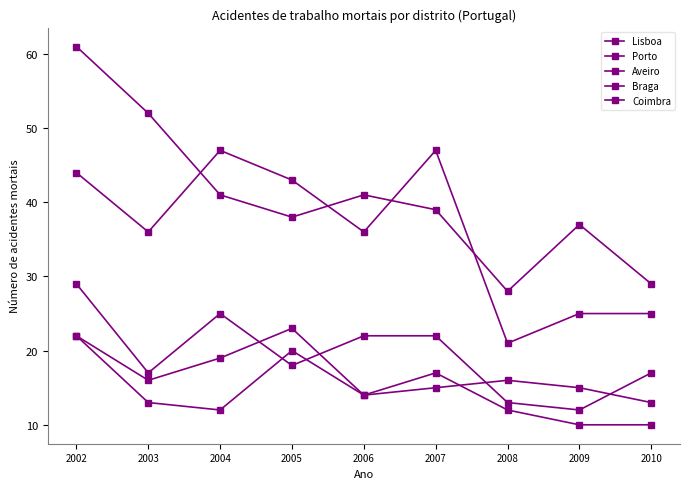

How many series are shown in this chart?

5